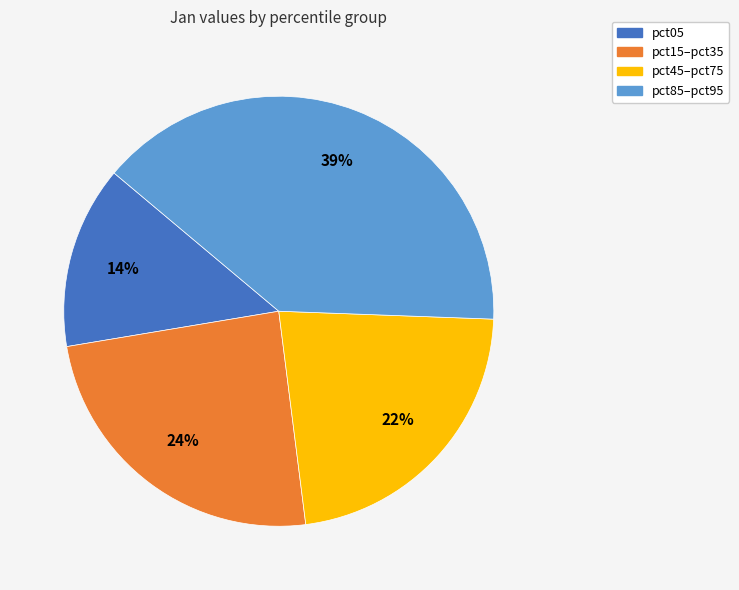

Does any single category account for the majority?

No